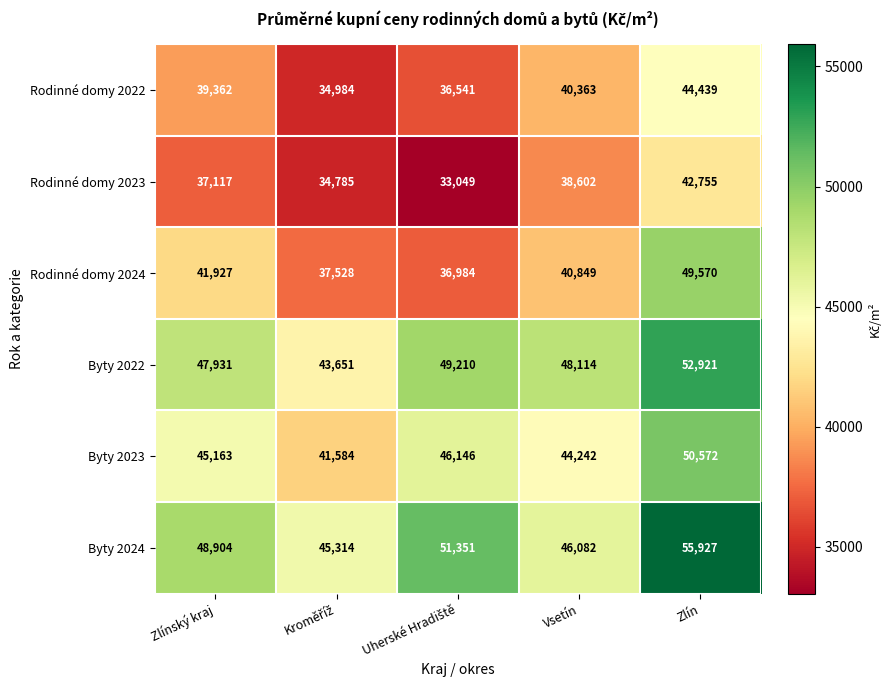

Reading left to right, extract all data points from this chart.

Rodinné domy 2022: 39362	34984	36541	40363	44439
Rodinné domy 2023: 37117	34785	33049	38602	42755
Rodinné domy 2024: 41927	37528	36984	40849	49570
Byty 2022: 47931	43651	49210	48114	52921
Byty 2023: 45163	41584	46146	44242	50572
Byty 2024: 48904	45314	51351	46082	55927